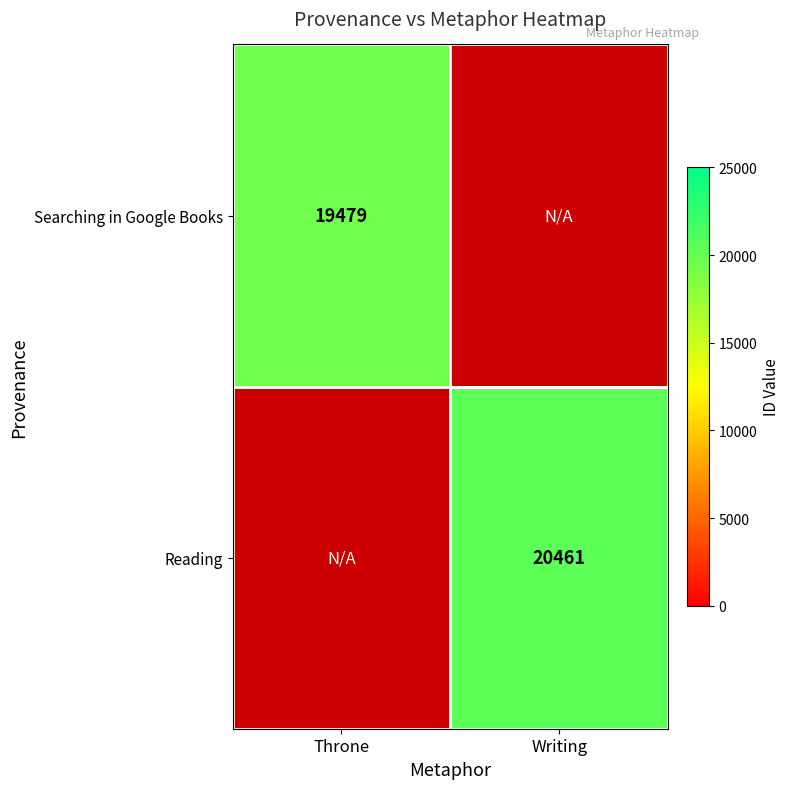

Is it true that Reading equals 28557.1 at Writing?

False